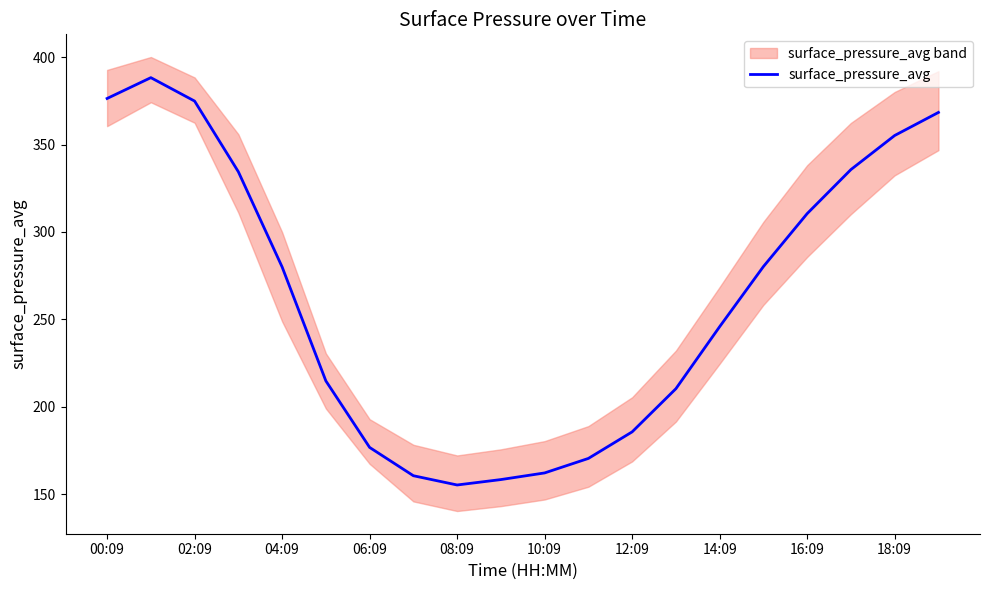

Is it true that surface_pressure_avg equals 248.5 at 08:09?

False